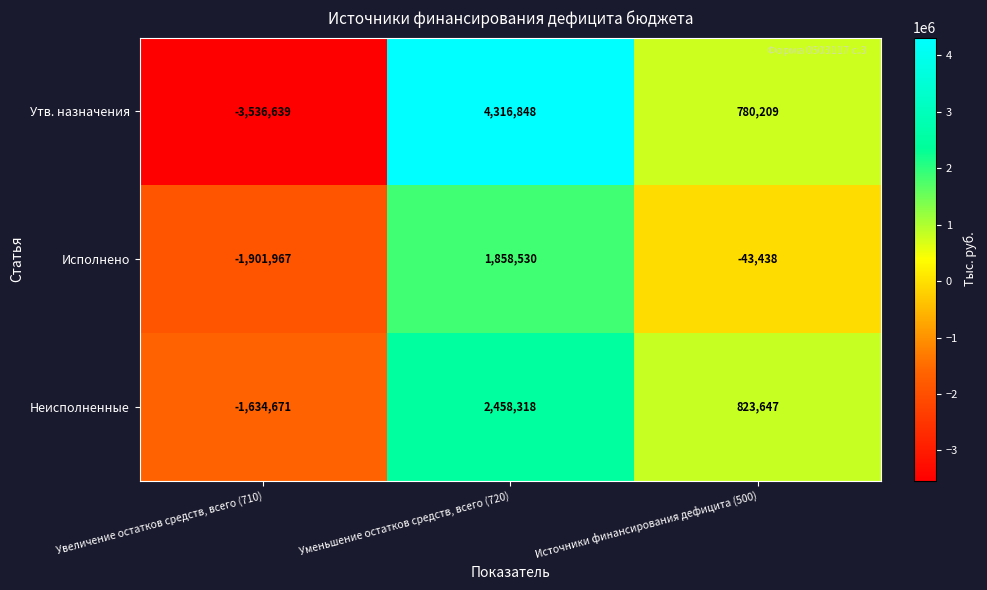

How many series are shown in this chart?

3